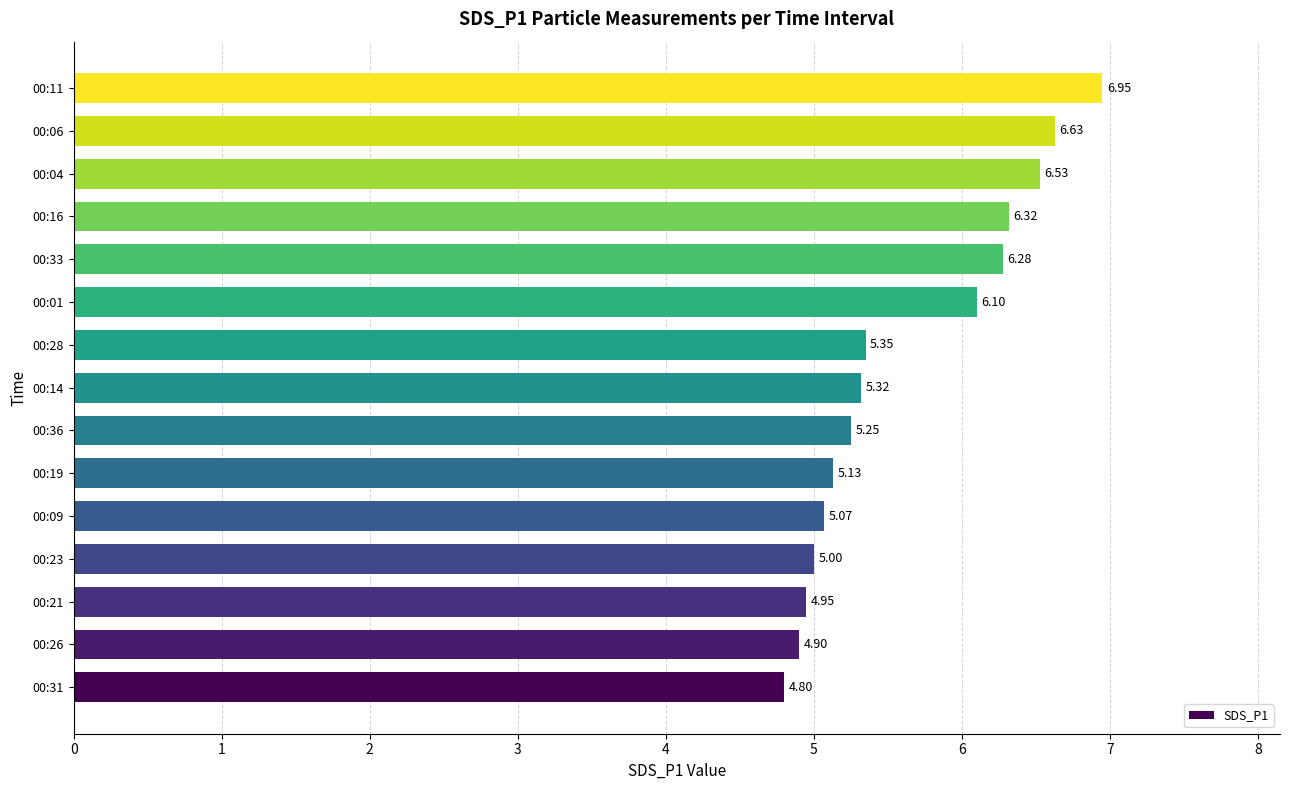

Rank the categories by value from highest to lowest.

00:11, 00:06, 00:04, 00:16, 00:33, 00:01, 00:28, 00:14, 00:36, 00:19, 00:09, 00:23, 00:21, 00:26, 00:31